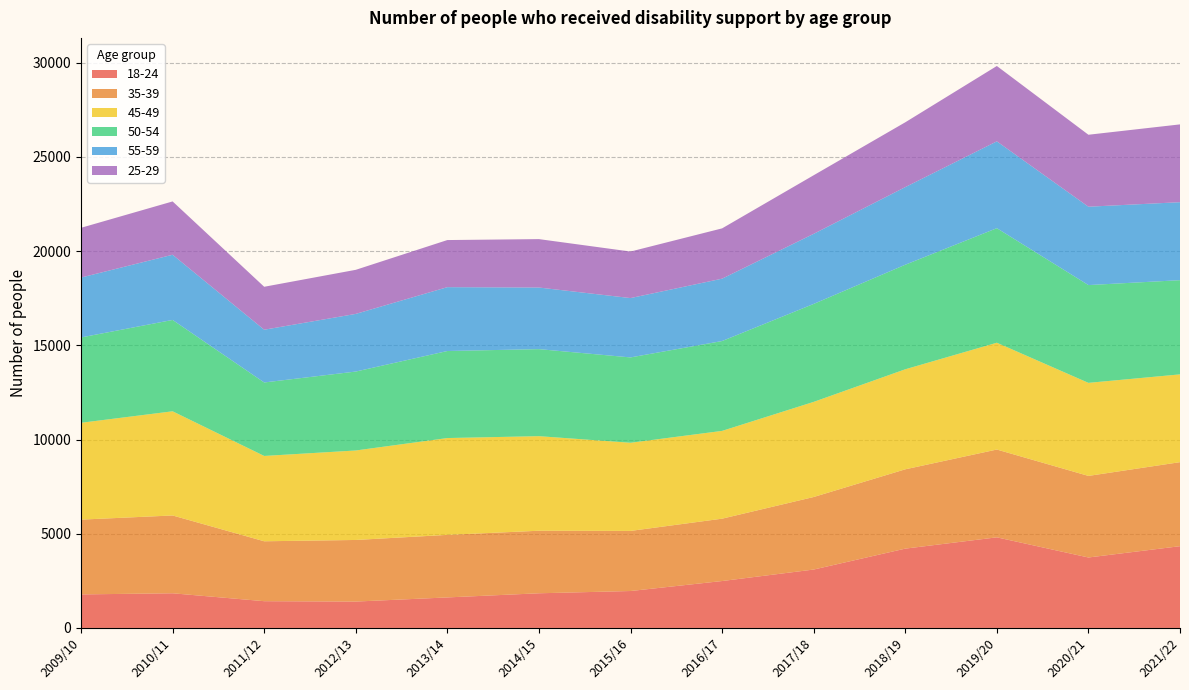

Reading left to right, transcribe all the data shown in this chart.

18-24: 1780	1840	1420	1400	1620	1840	1960	2490	3100	4210	4810	3740	4340
35-39: 3970	4130	3180	3270	3320	3320	3190	3310	3850	4210	4660	4330	4460
45-49: 5140	5530	4530	4750	5140	5020	4680	4660	5050	5310	5670	4940	4660
50-54: 4530	4850	3900	4190	4620	4620	4530	4770	5200	5550	6080	5190	5000
55-59: 3180	3460	2800	3060	3390	3270	3150	3310	3720	4120	4610	4160	4140
25-29: 2640	2830	2280	2340	2500	2570	2470	2670	3110	3440	4000	3820	4130